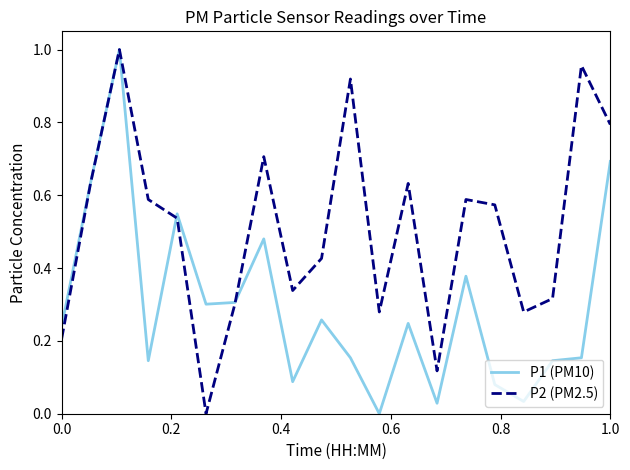

Rank the series by their average value, from highest to lowest.

P2 (PM2.5), P1 (PM10)